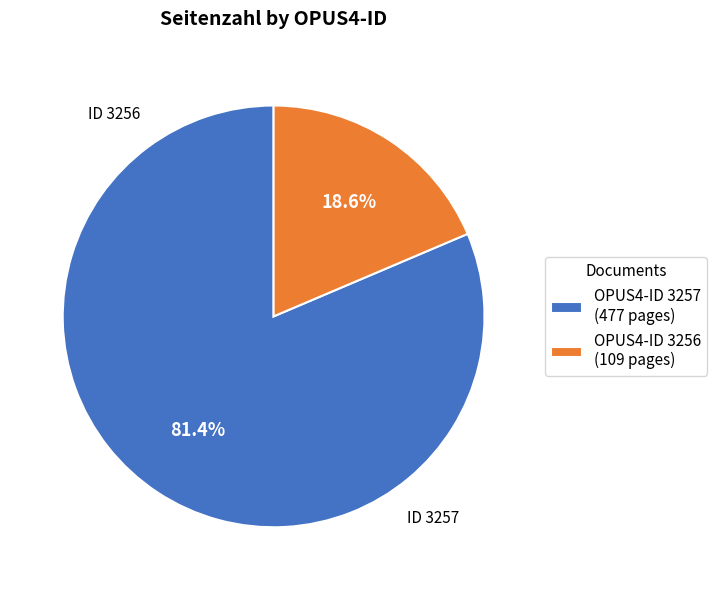

Does any single category account for the majority?

Yes